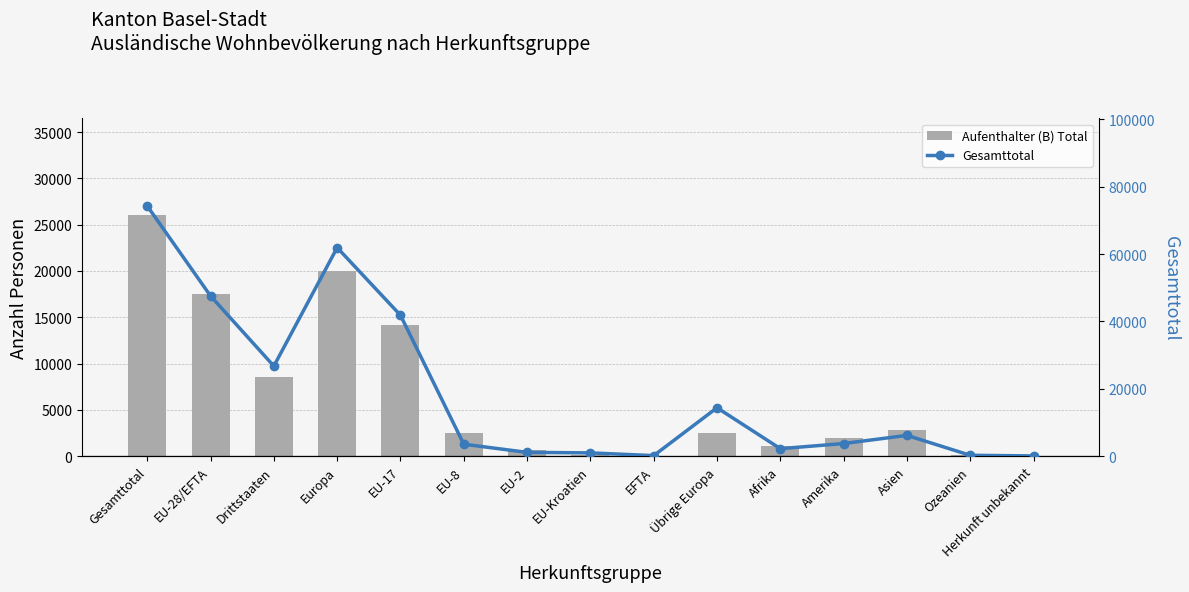

How many bars are there in each group?

2